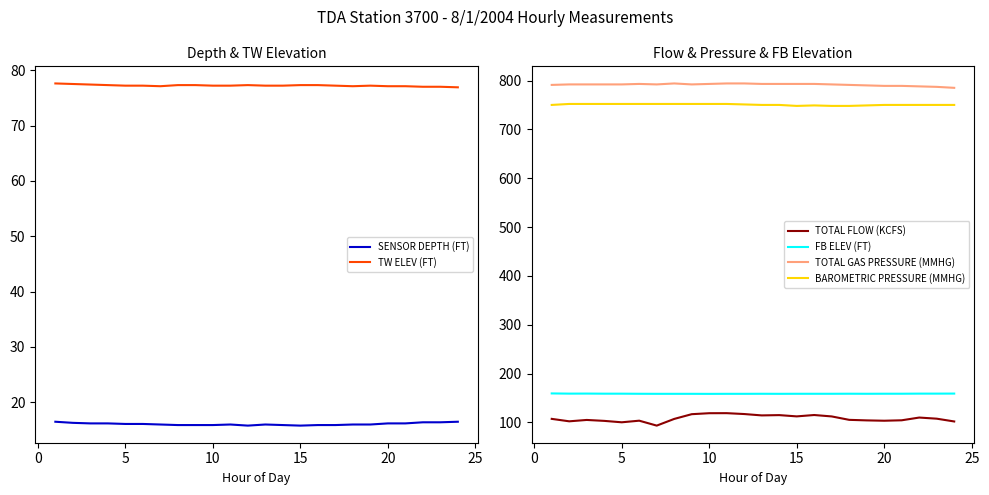

The value of BAROMETRIC PRESSURE (MMHG) at 15 is 748.0. True or false?

True